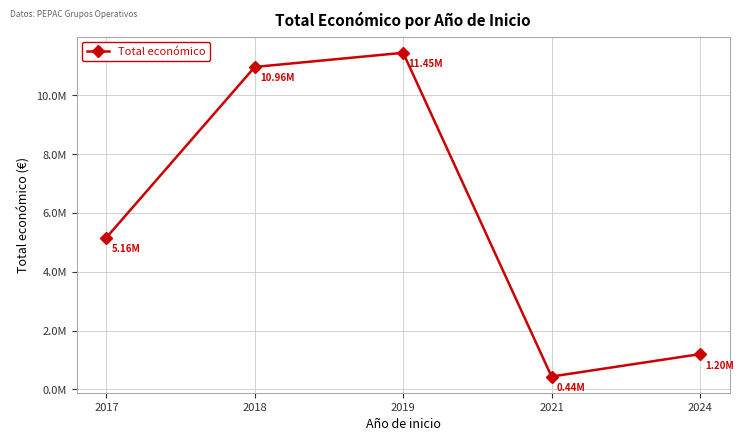

Reading left to right, extract all data points from this chart.

2017=5163335	2018=10964690	2019=11445738	2021=440317	2024=1202222